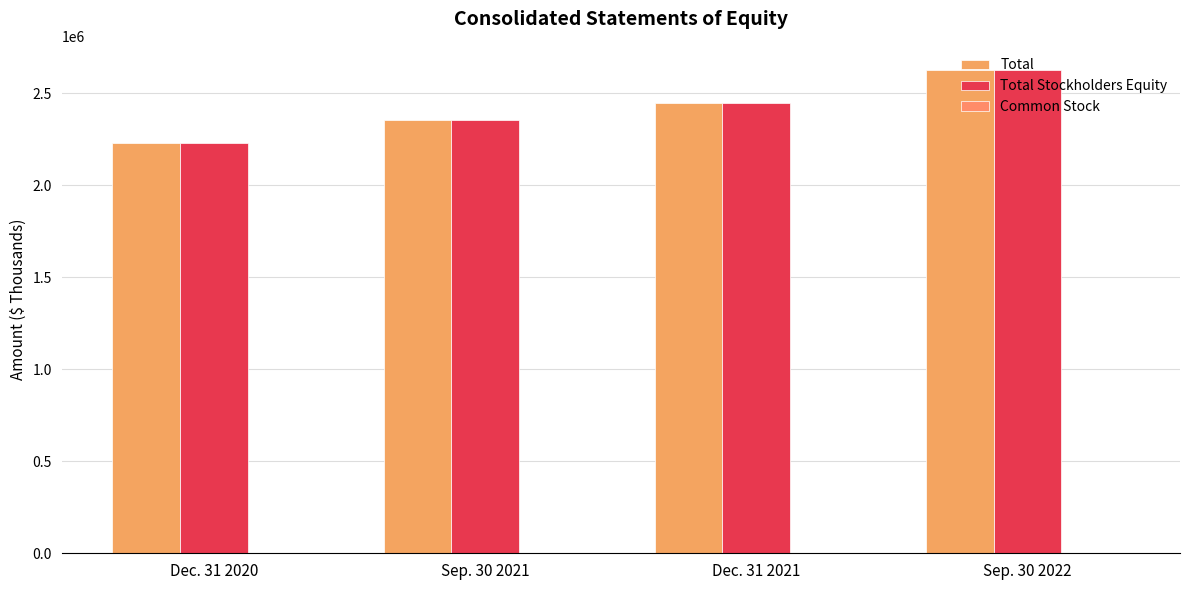

What is the spread (max minus min) of values at Sep. 30 2022?

2626441